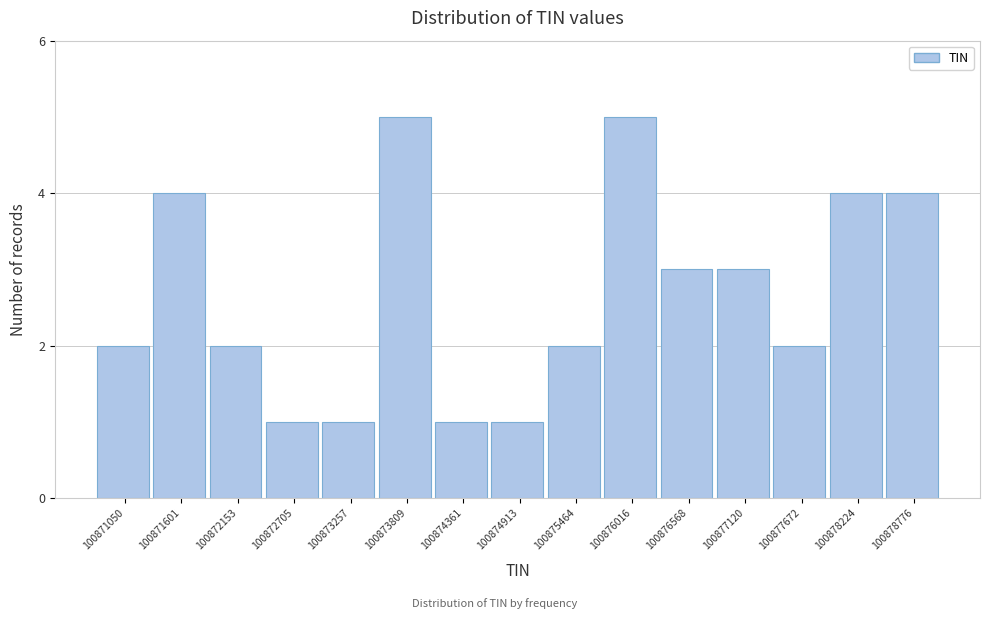

Reading left to right, list all the values displayed in this chart.

100871050=2	100871601=4	100872153=2	100872705=1	100873257=1	100873809=5	100874361=1	100874913=1	100875464=2	100876016=5	100876568=3	100877120=3	100877672=2	100878224=4	100878776=4